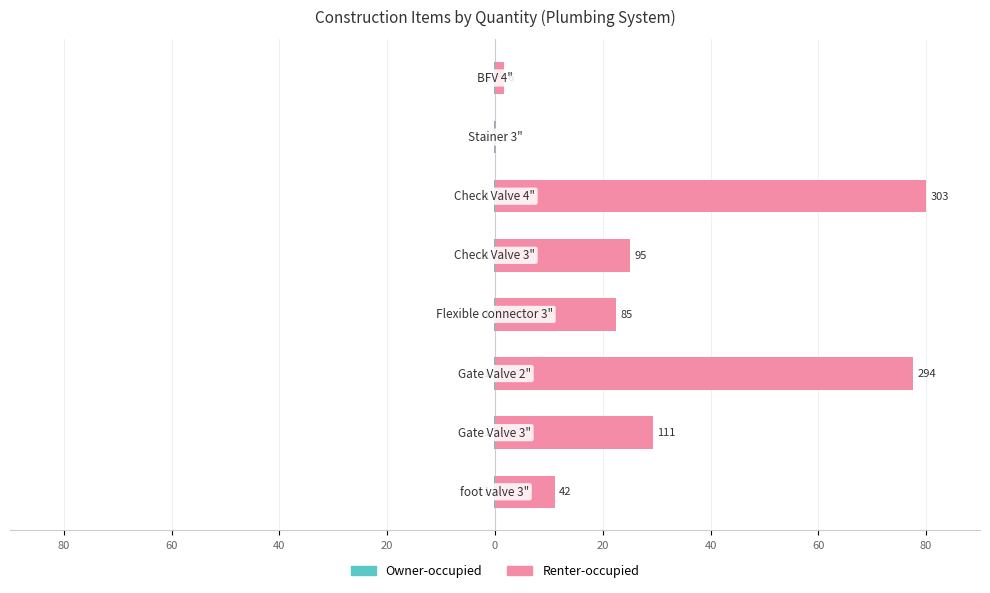

Count the number of data series in this chart.

2